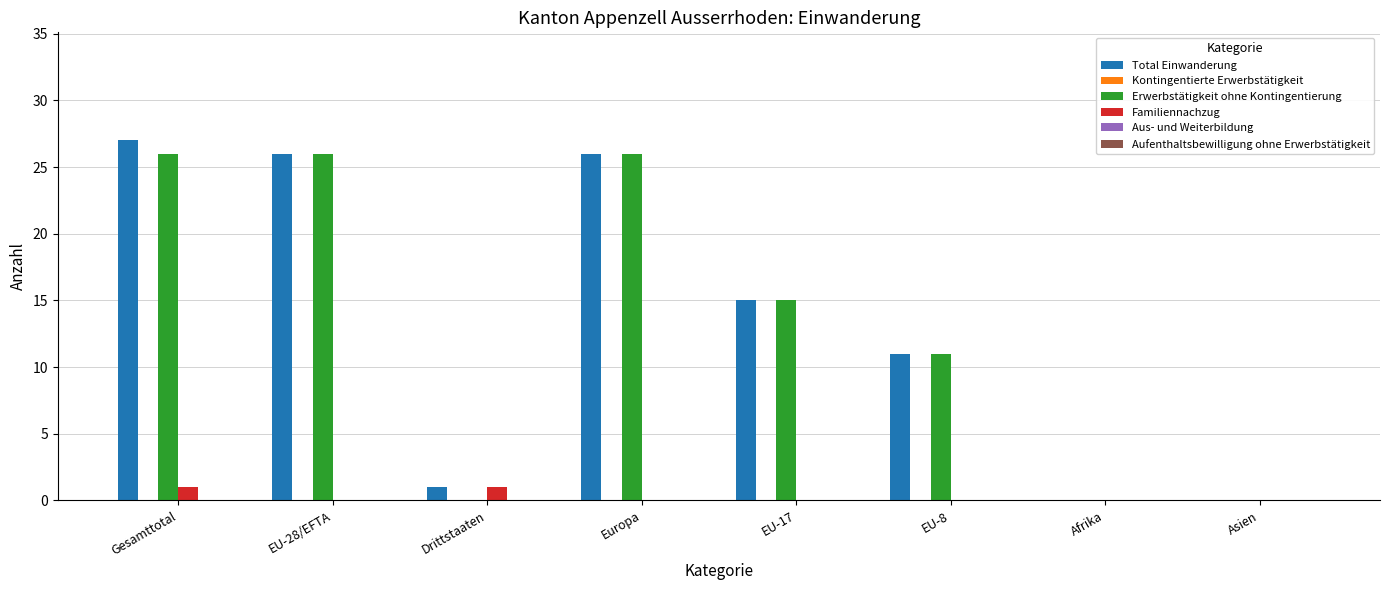

Reading right to left, transcribe all the data shown in this chart.

Total Einwanderung: Asien=0	Afrika=0	EU-8=11	EU-17=15	Europa=26	Drittstaaten=1	EU-28/EFTA=26	Gesamttotal=27
Erwerbstätigkeit ohne Kontingentierung: Asien=0	Afrika=0	EU-8=11	EU-17=15	Europa=26	Drittstaaten=0	EU-28/EFTA=26	Gesamttotal=26
Familiennachzug: Asien=0	Afrika=0	EU-8=0	EU-17=0	Europa=0	Drittstaaten=1	EU-28/EFTA=0	Gesamttotal=1